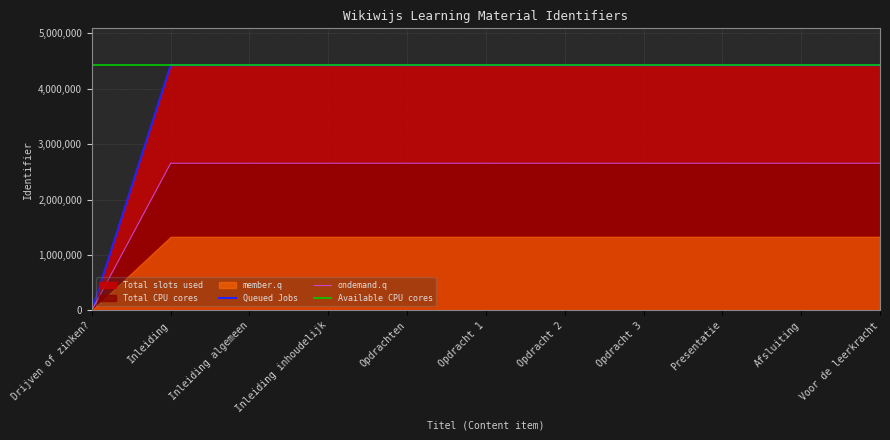

Where is the first local minimum?

Opdrachten